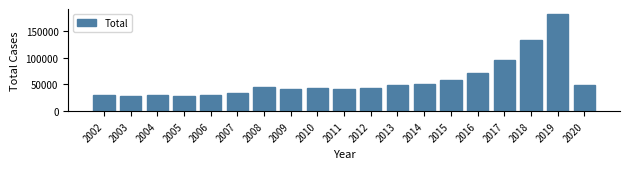

What is the minimum value shown in the chart?

28053